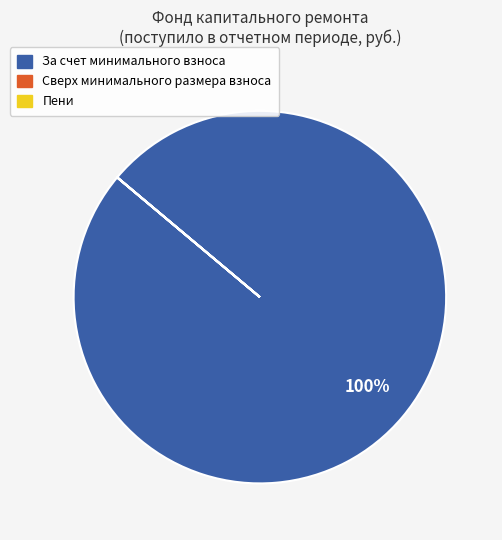

Does any single category account for the majority?

Yes